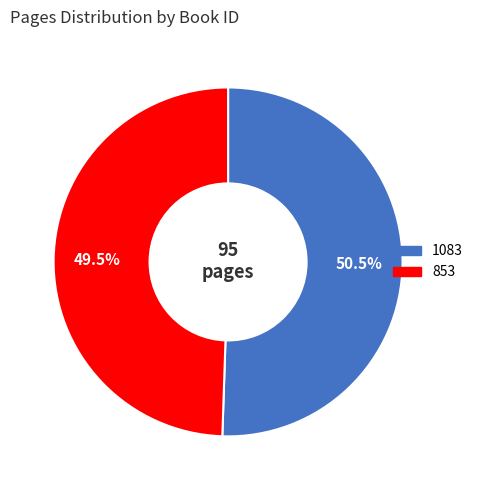

Which has a higher value, 1083 or 853?

1083